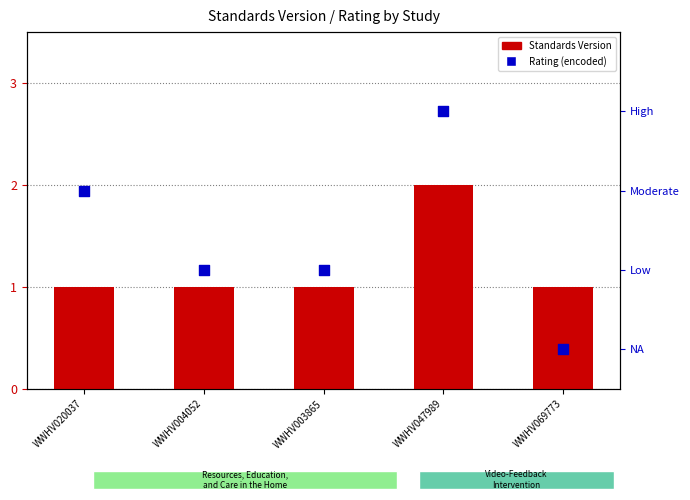

At how many categories does at least one series exceed 0?

5